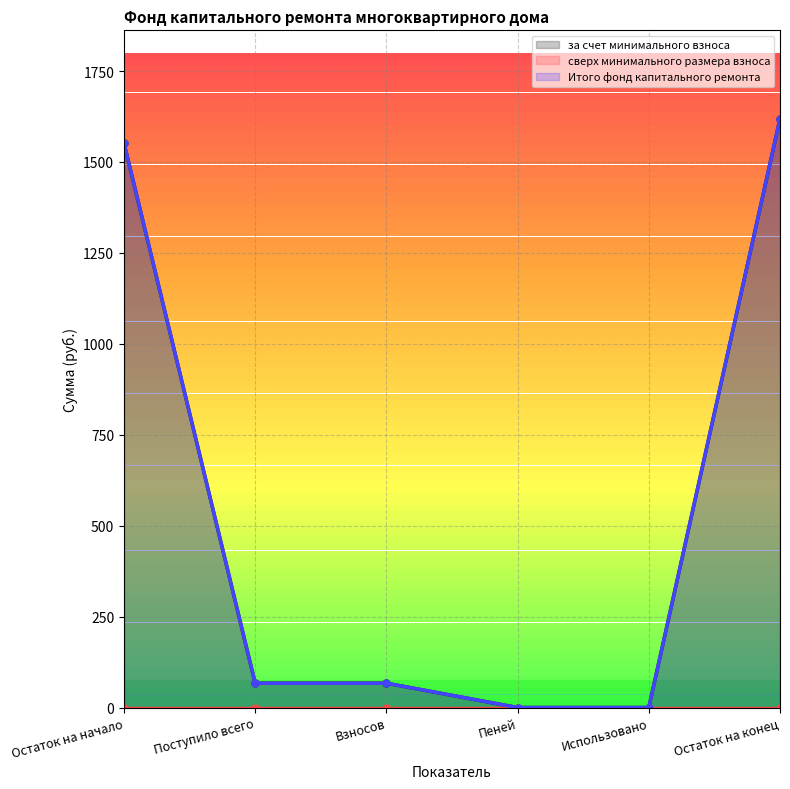

Rank the series by their maximum value, from highest to lowest.

за счет минимального взноса, Итого фонд капитального ремонта